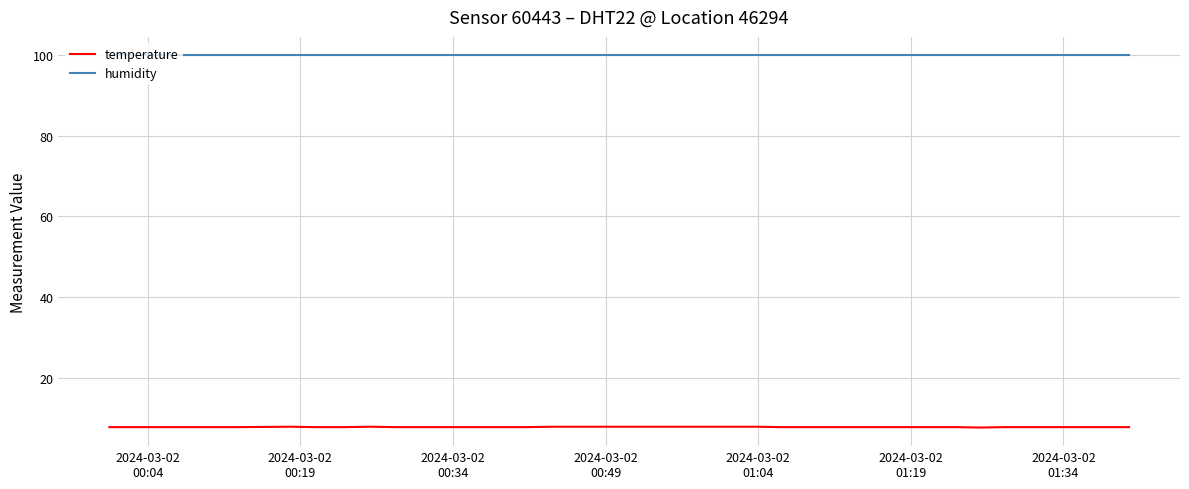

Which series has the largest total across all categories?

humidity